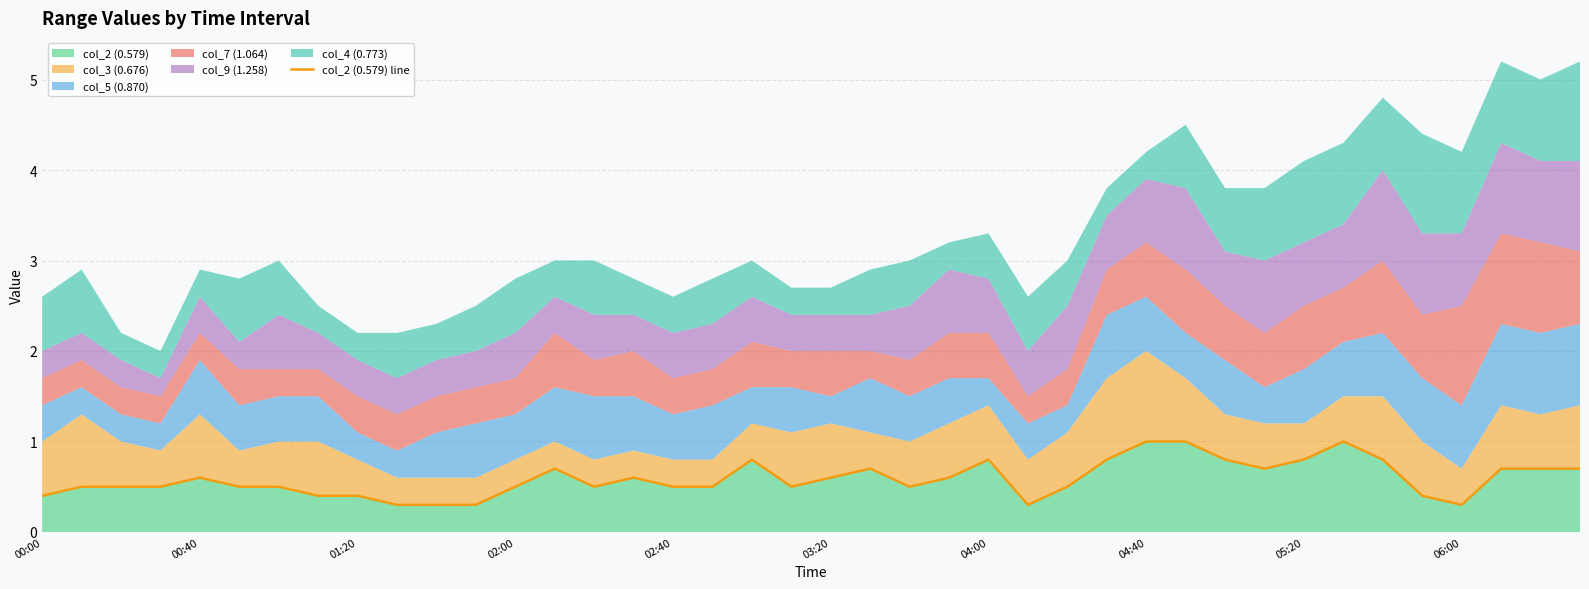

Rank the categories by value from highest to lowest.

28, 29, 33, 18, 24, 27, 30, 32, 34, 13, 21, 31, 37, 38, 39, 02:40, 15, 20, 23, 00:40, 01:20, 02:00, 03:20, 04:00, 12, 14, 16, 17, 19, 22, 26, 00:00, 04:40, 05:20, 35, 06:00, 10, 11, 25, 36